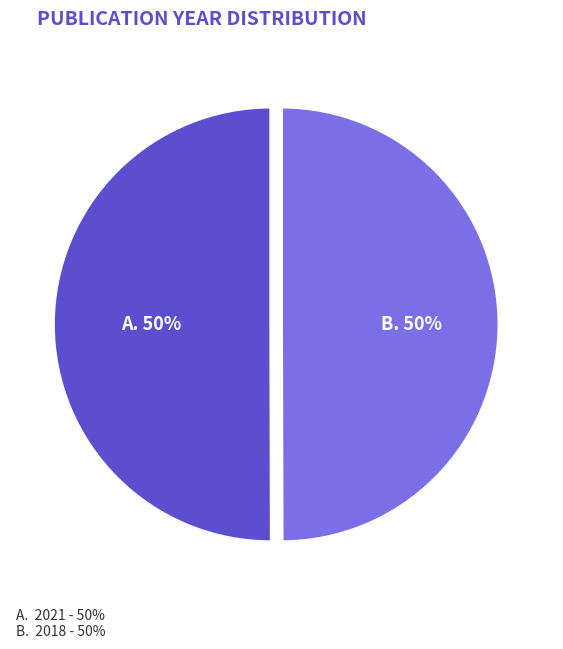

To the nearest percent, what is the average slice percentage?

50%